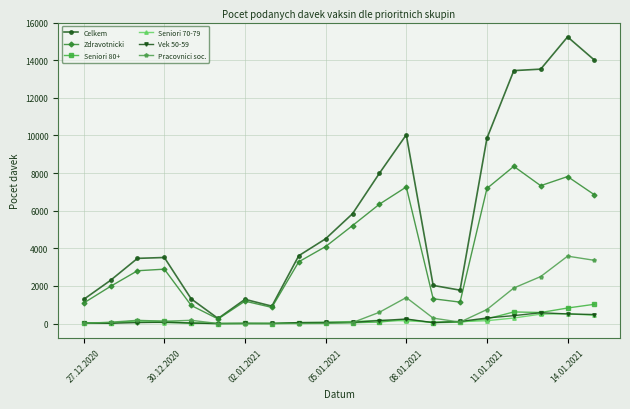

What are all the series names shown in the legend?

Celkem, Zdravotnicki, Seniori 80+, Seniori 70-79, Vek 50-59, Pracovnici soc.